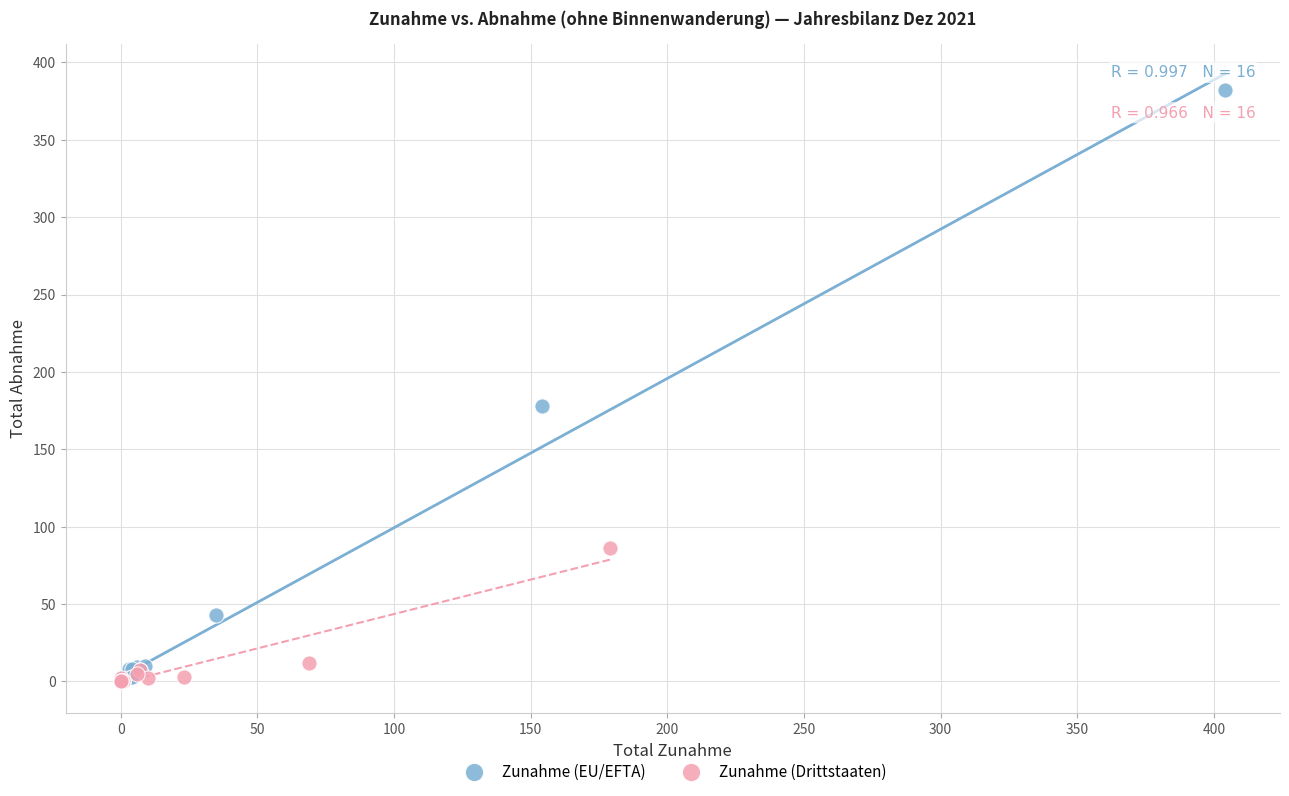

Which series has the largest Y range (max minus min)?

Zunahme (EU/EFTA)